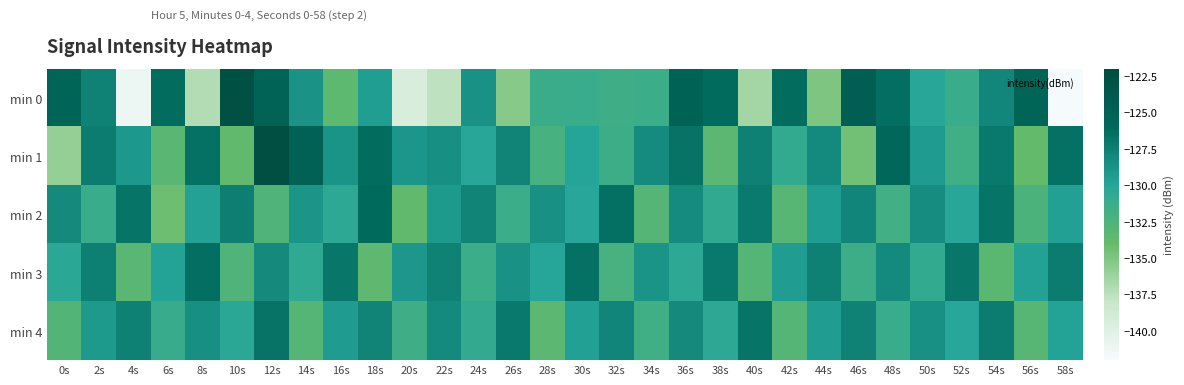

Which series has the largest range (max minus min)?

min 0